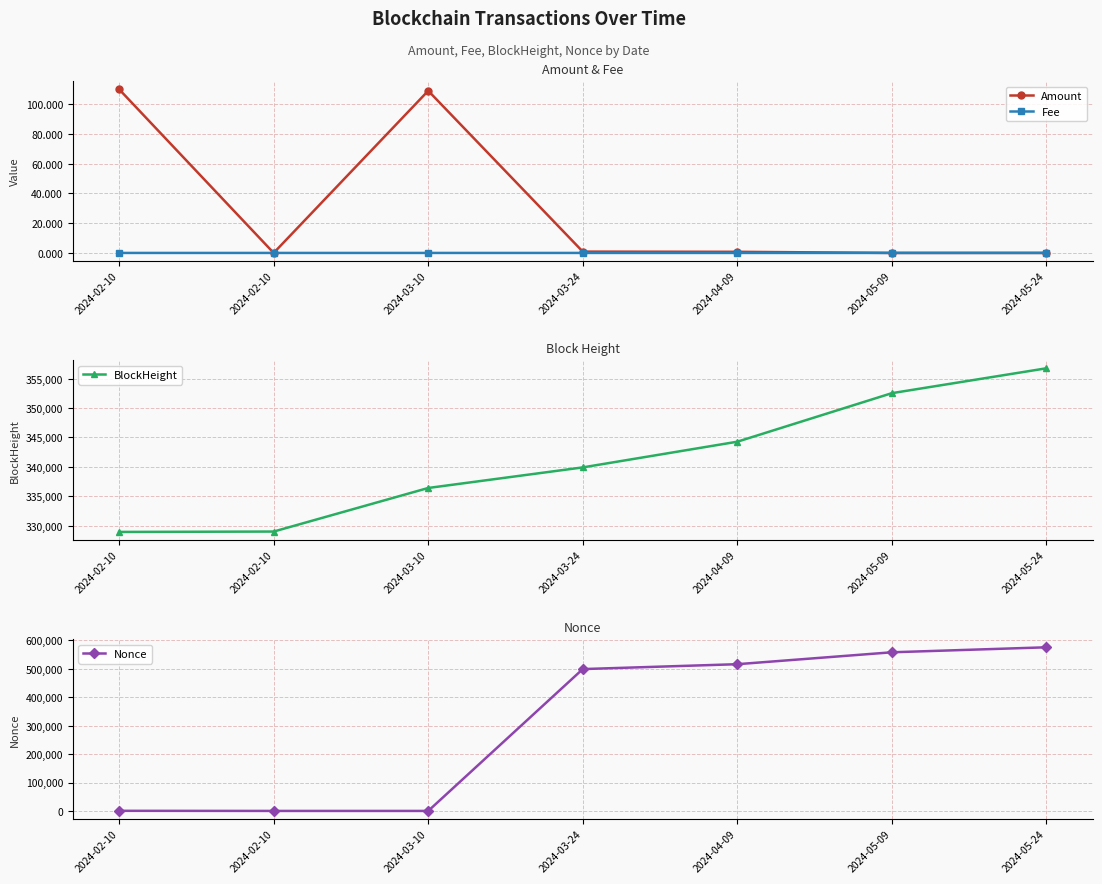

The value of Amount at 2024-05-09 is 0.0. True or false?

True